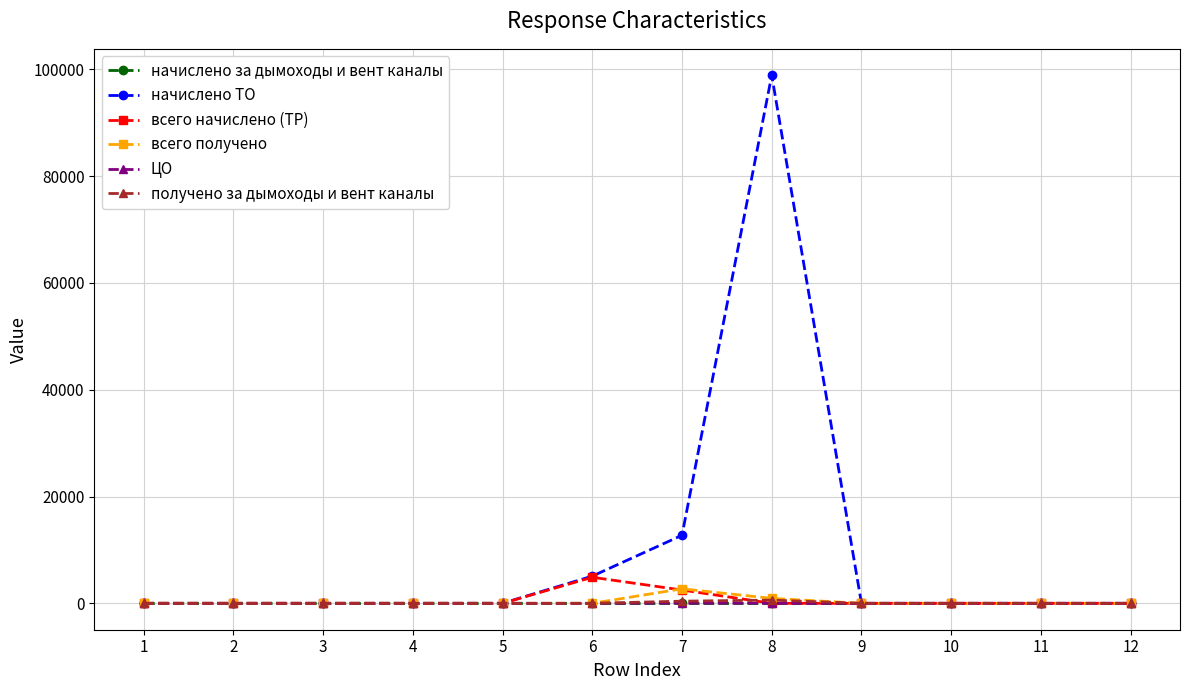

Does the chart display data point markers on the line(s)?

Yes